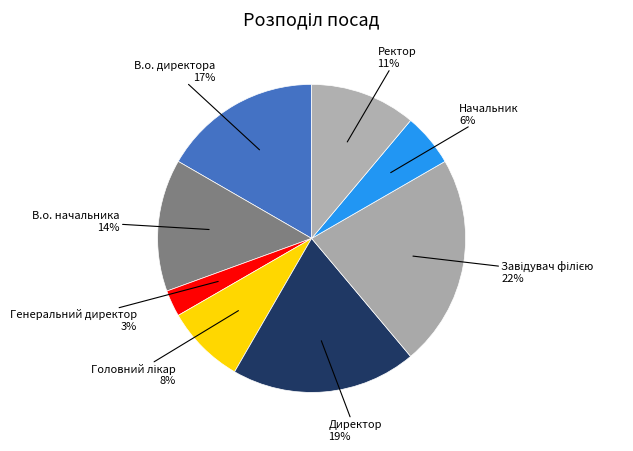

Count the number of slices in the pie.

8